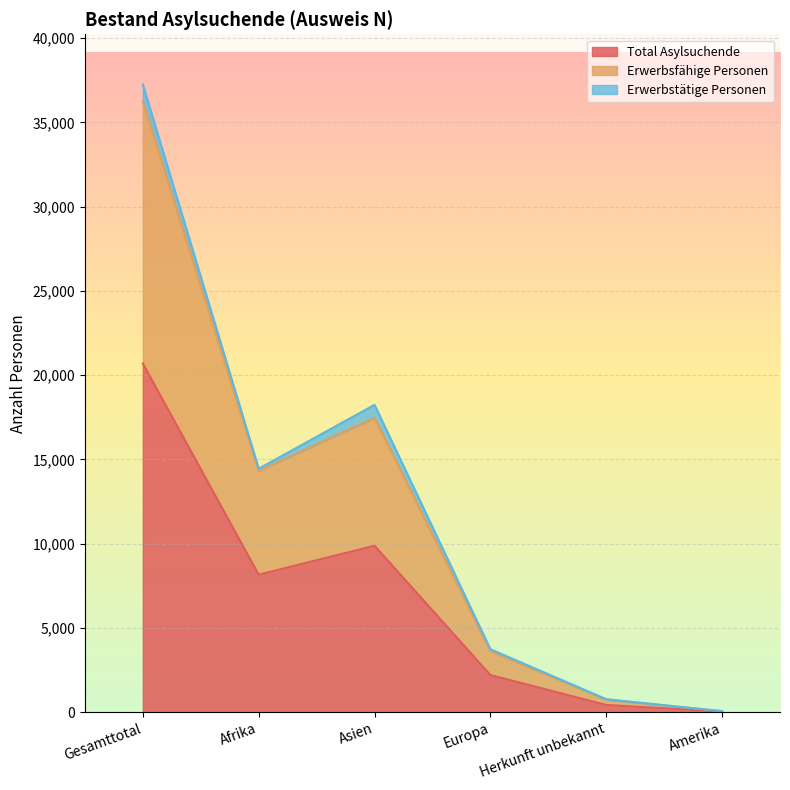

The Total Asylsuchende series shows 13488 at Asien. True or false?

False